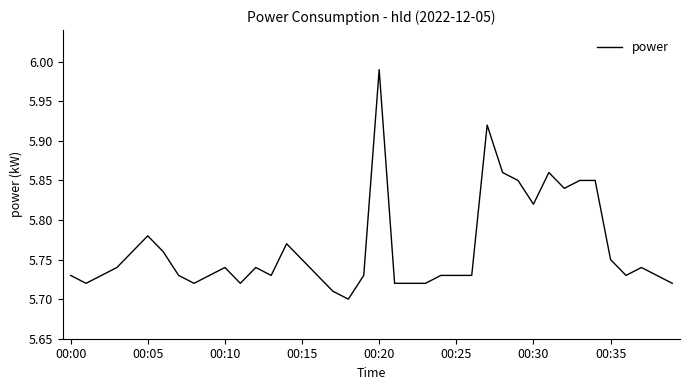

What is the difference between the maximum and minimum values?

0.3